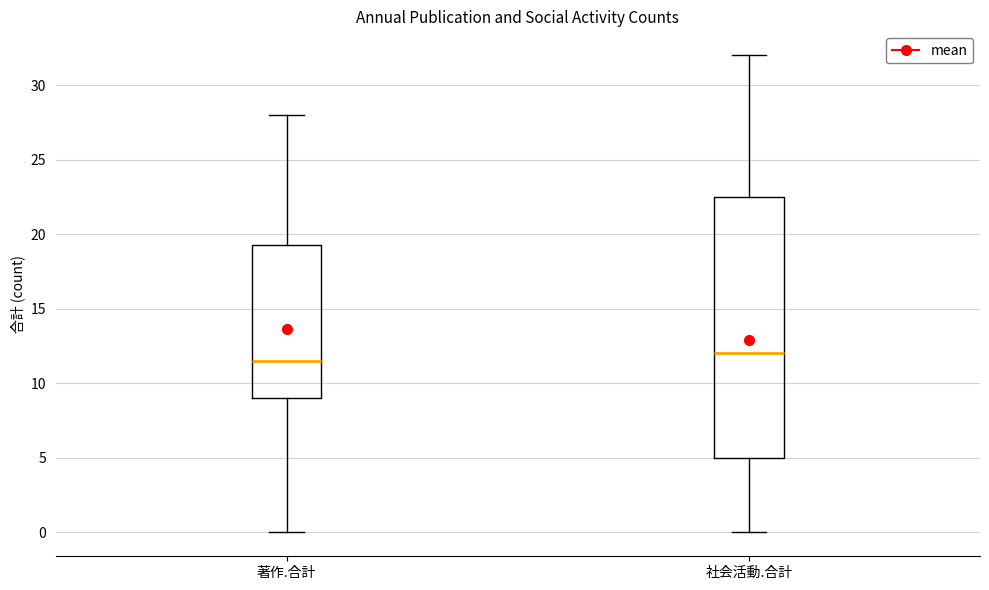

Reading left to right, transcribe this box plot: for each box, give where its median line is, the range the box spans, and where its two whiskers end, as read against the y-axis. The values are not printed on the chart, so give them approximately, as read against the axis.

著作.合計: median 11.5, box 9.0 to 19.5, whiskers 0.0 to 28.0
社会活動.合計: median 12.0, box 5.0 to 22.5, whiskers 0.0 to 32.0